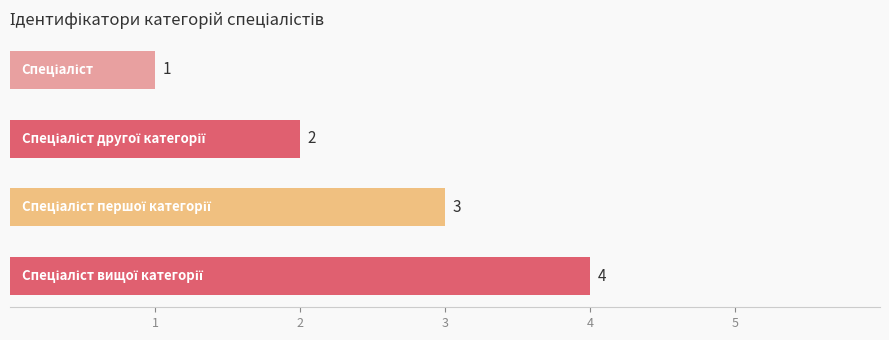

Count the number of categories in the chart.

4